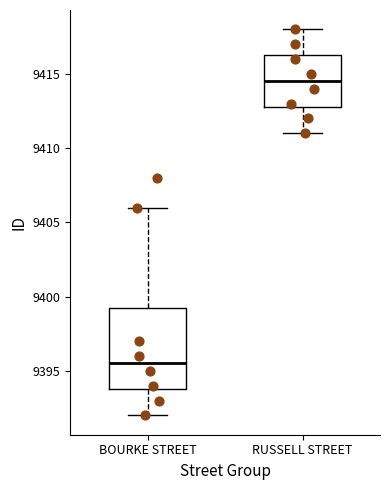

Which box's median line is the highest?

RUSSELL STREET